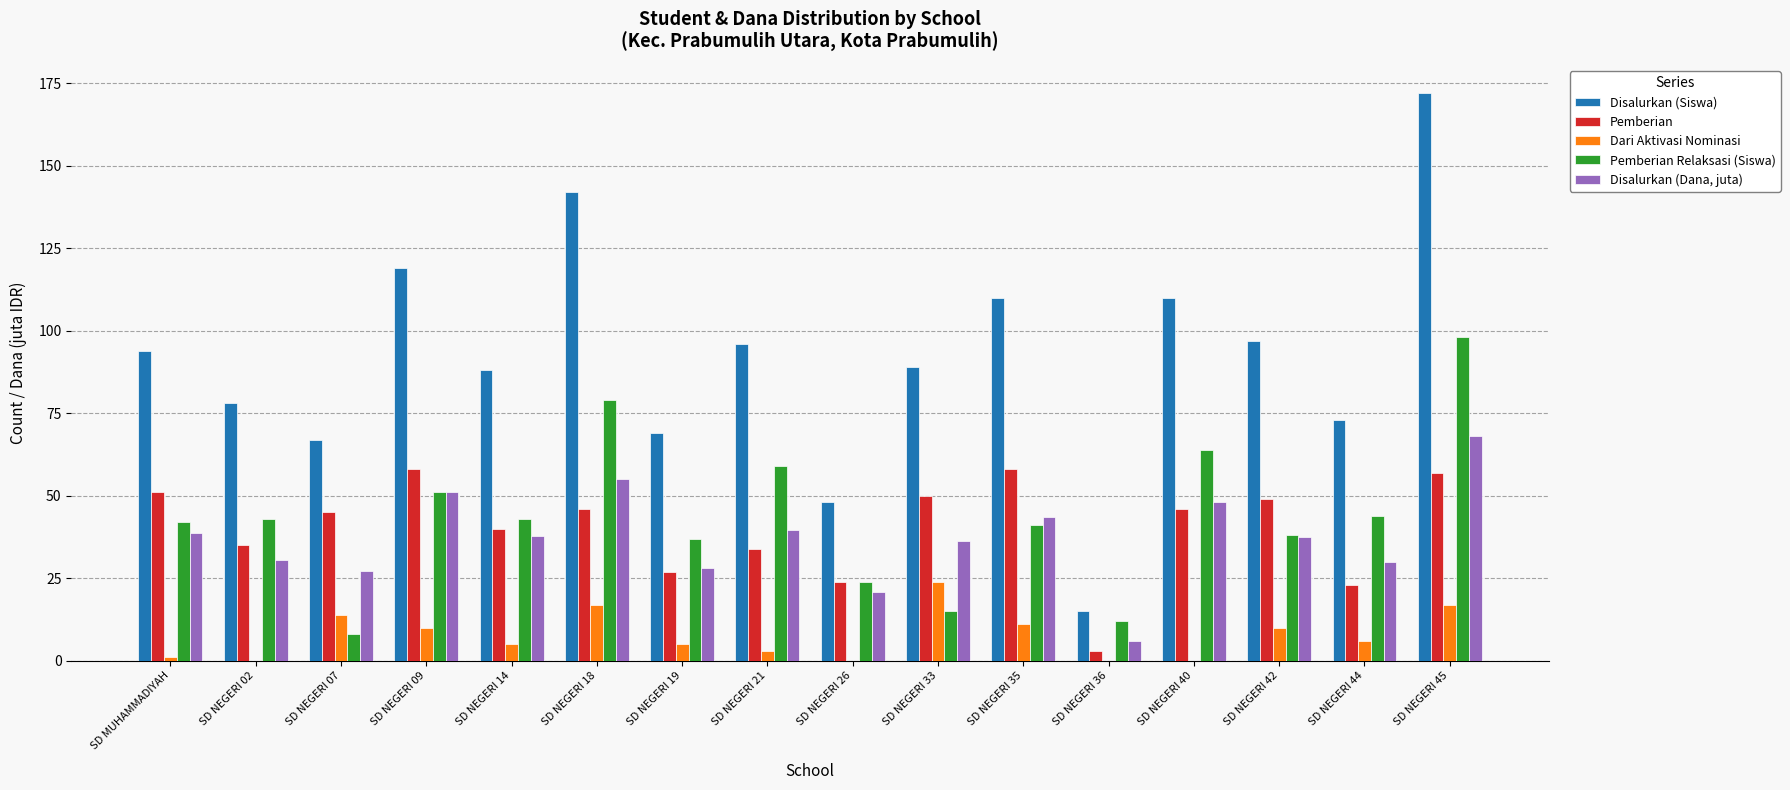

Are the bars horizontal?

No